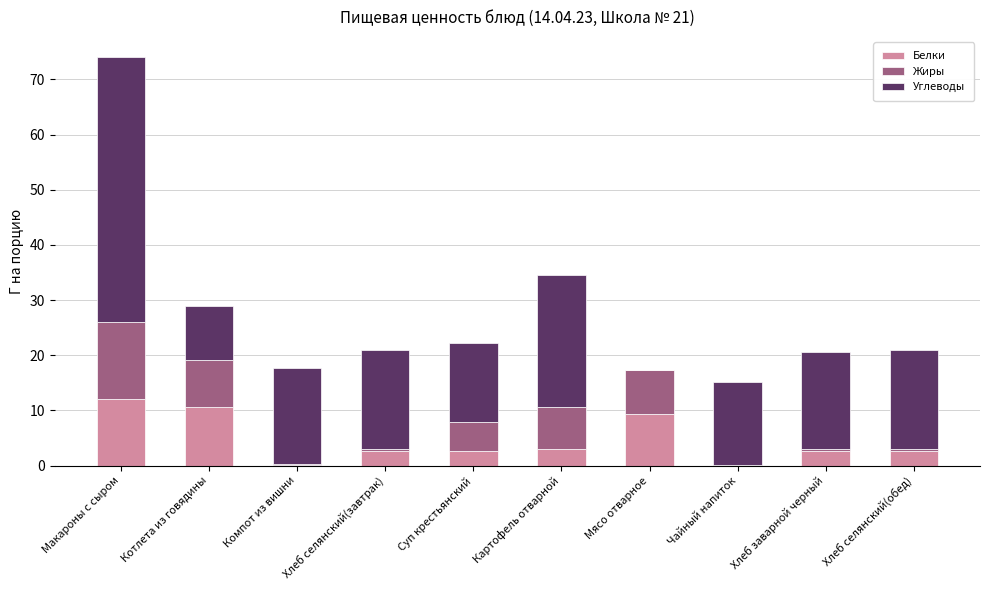

The value of Белки at Мясо отварное is 9.3. True or false?

True